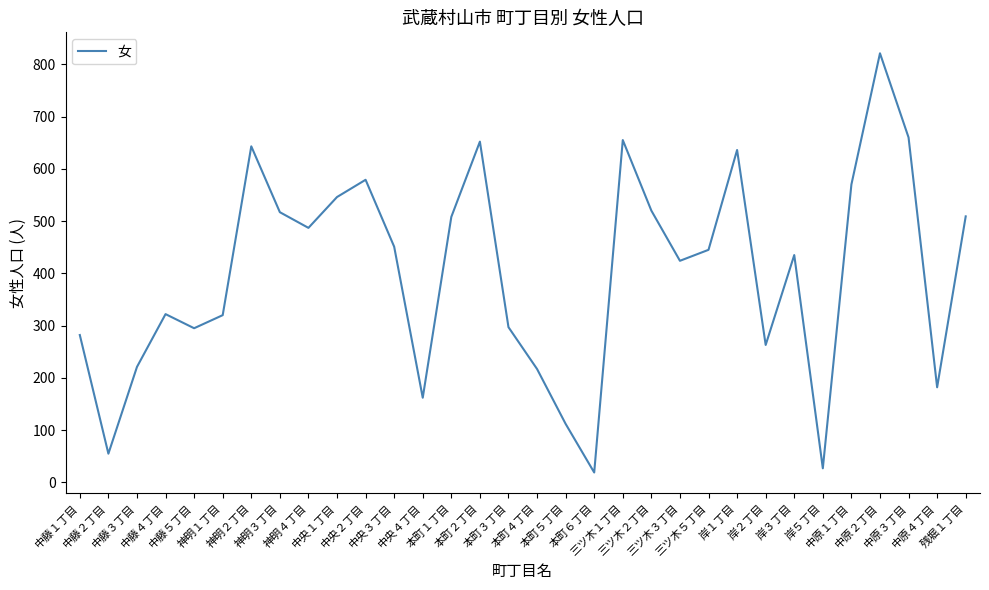

Is it true that the value at 本町３丁目 is 297?

True